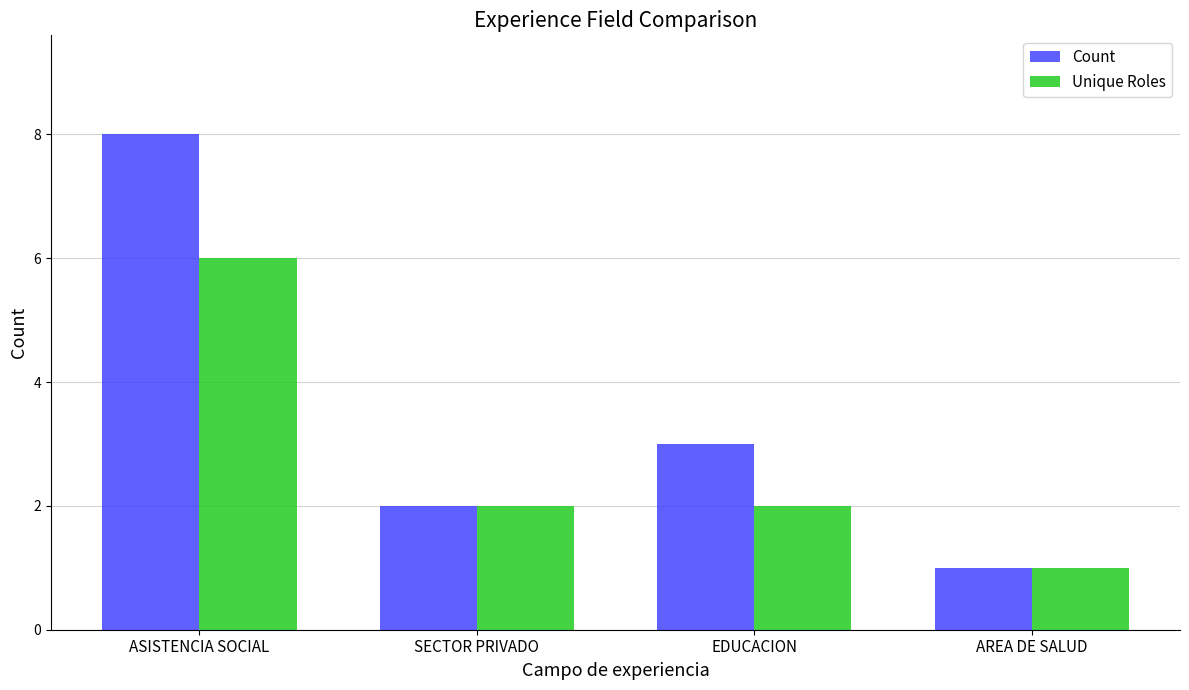

Rank the series at ASISTENCIA SOCIAL from lowest to highest value.

Unique Roles, Count